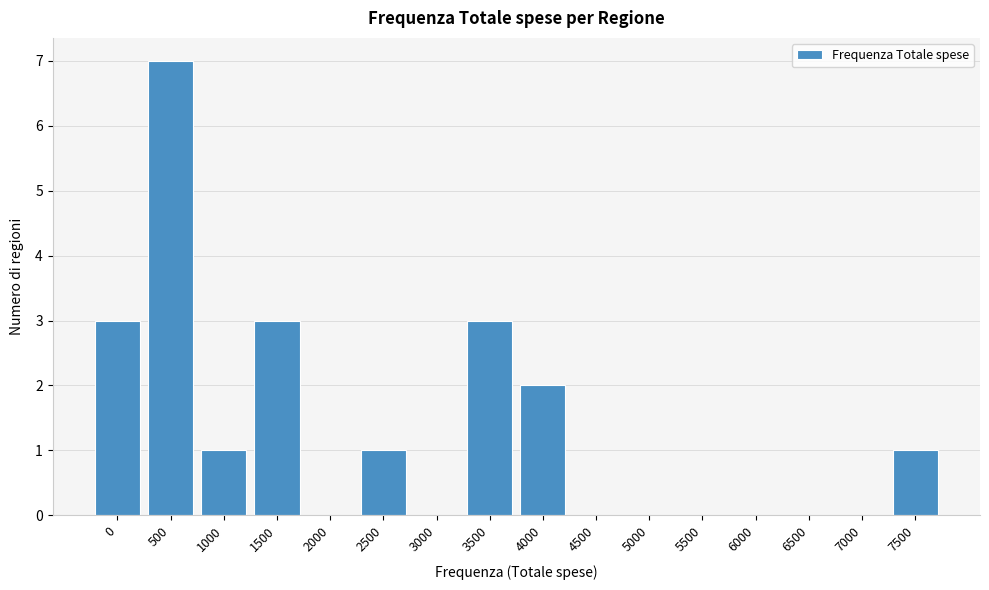

Reading left to right, list all the values displayed in this chart.

0=3	500=7	1000=1	1500=3	2000=0	2500=1	3000=0	3500=3	4000=2	4500=0	5000=0	5500=0	6000=0	6500=0	7000=0	7500=1